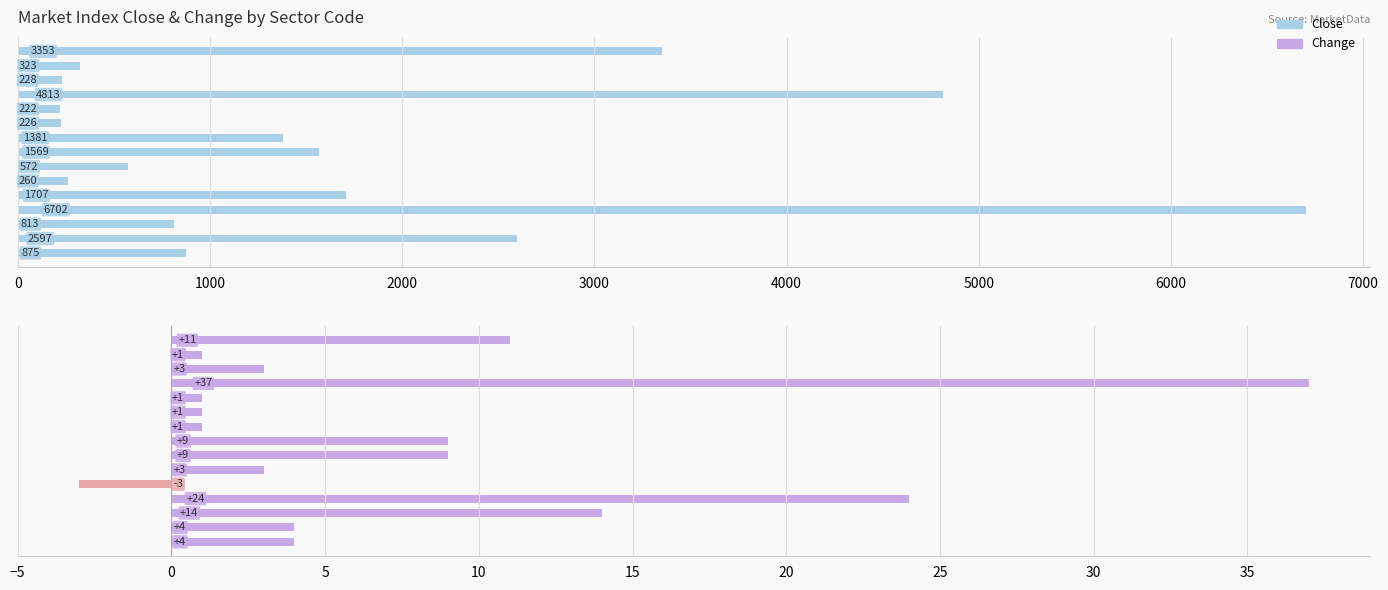

What position from the left is 2000?

3